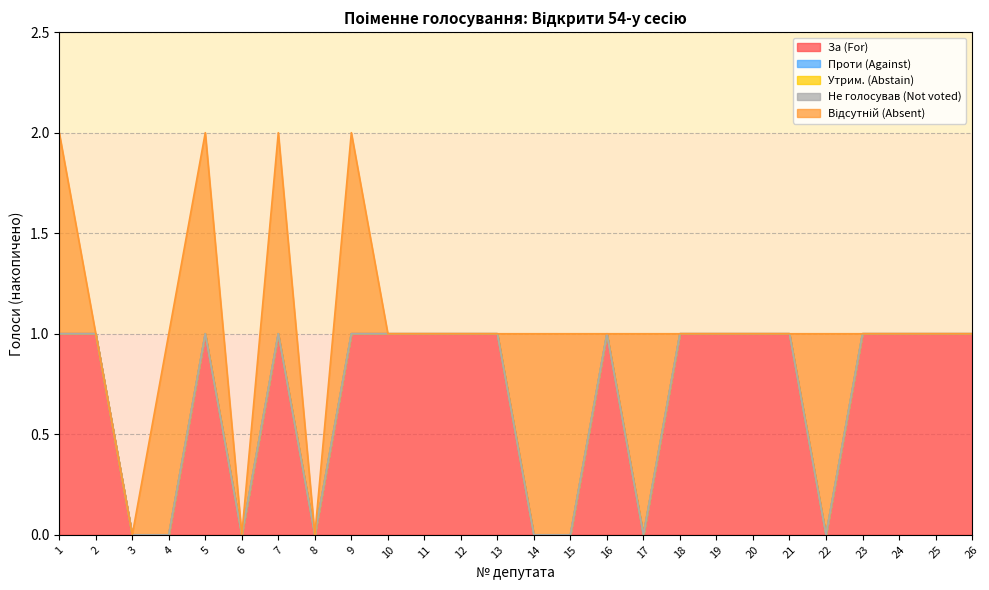

What is the total value across all series at 23?

1